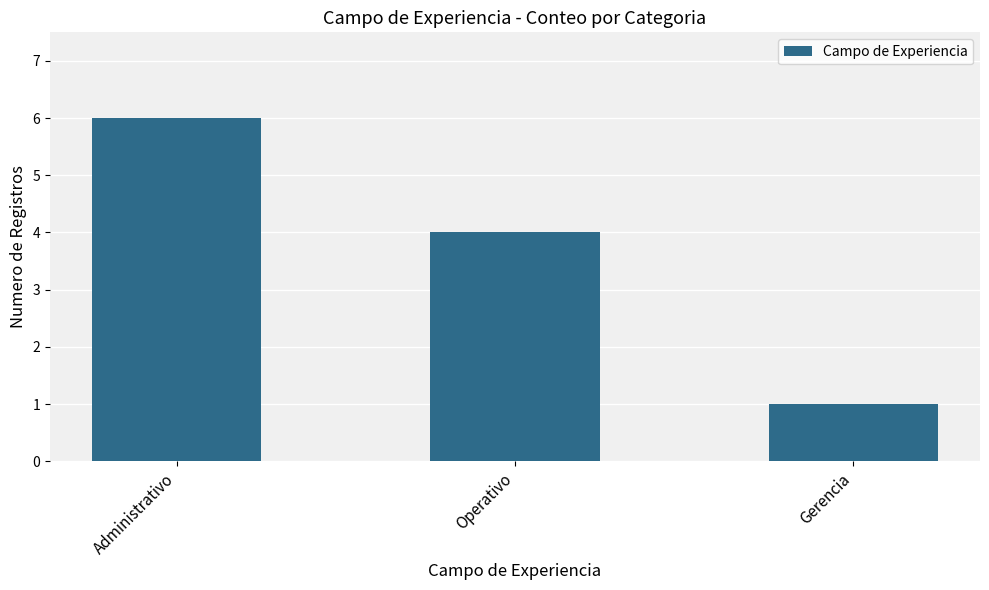

How many values are below 4?

1